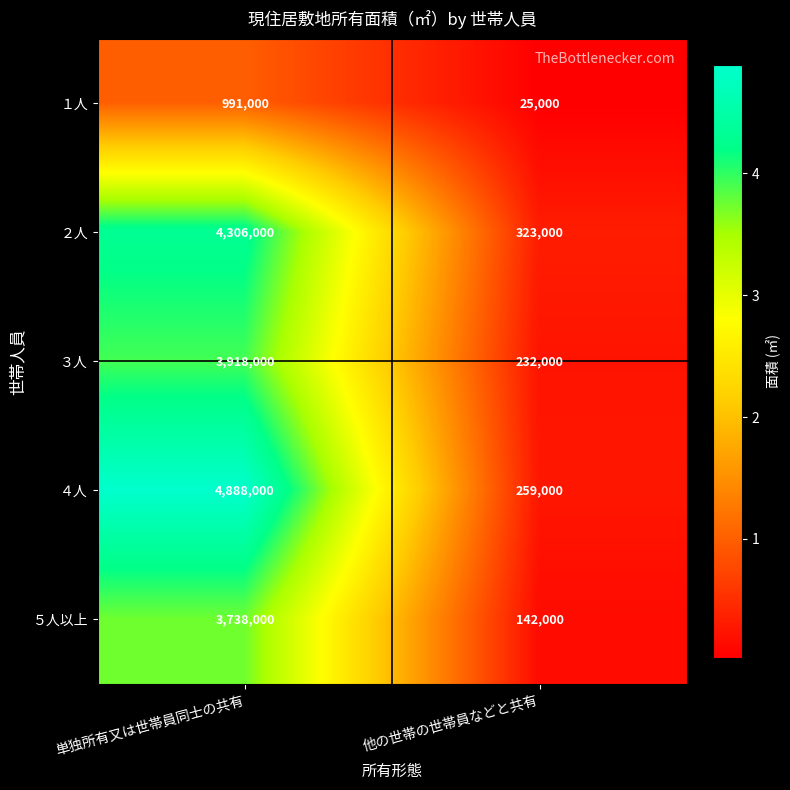

What is the greatest value displayed?

4888000